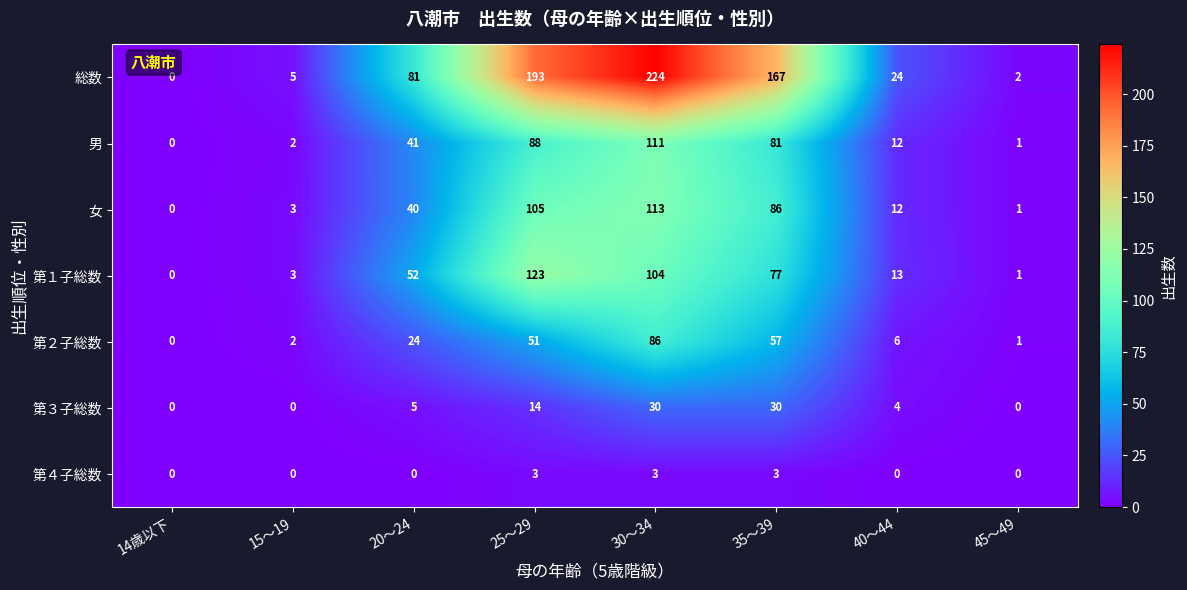

Read the 総数 value at 35～39.

167